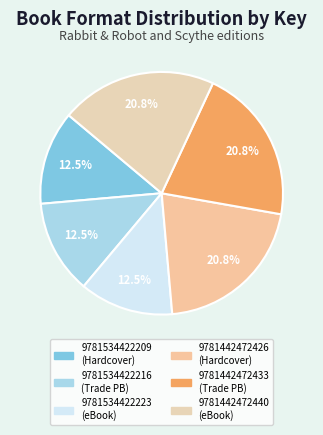

What is the largest slice in the pie chart?

9781442472426